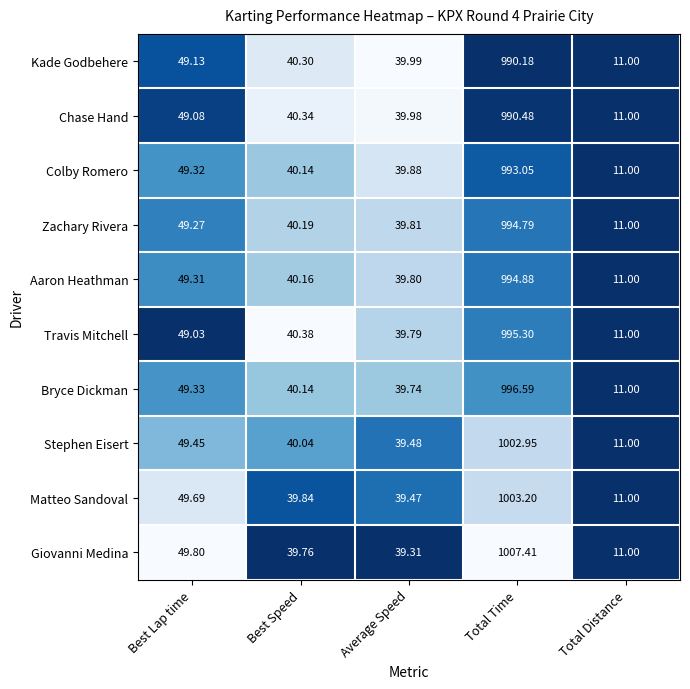

At which label does Giovanni Medina reach its peak?

Total Time